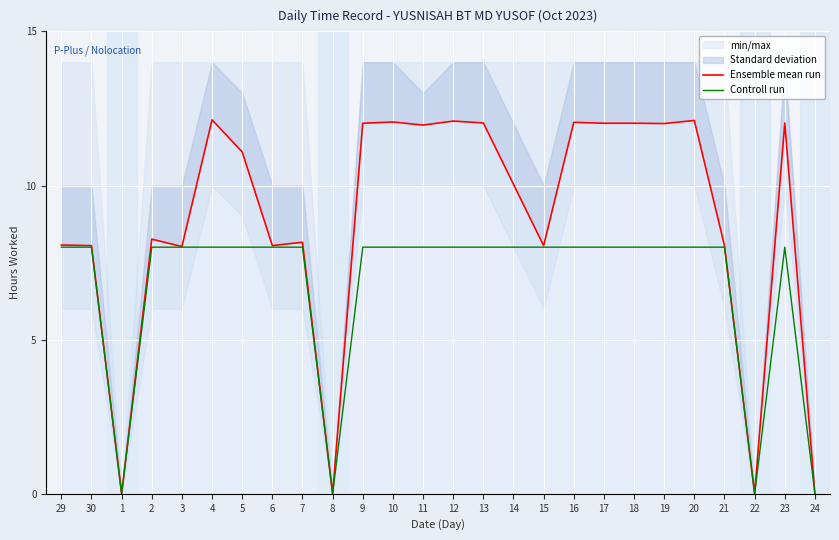

Reading left to right, what are all the values shown in this chart?

Ensemble mean run: 29=8.1	30=8.1	1=0.0	2=8.3	3=8.0	4=12.1	5=11.1	6=8.1	7=8.2	8=0.0	9=12.0	10=12.1	11=12.0	12=12.1	13=12.0	14=10.0	15=8.1	16=12.1	17=12.0	18=12.0	19=12.0	20=12.1	21=8.1	22=0.0	23=12.0	24=0.0
Controll run: 29=8.0	30=8.0	1=0.0	2=8.0	3=8.0	4=8.0	5=8.0	6=8.0	7=8.0	8=0.0	9=8.0	10=8.0	11=8.0	12=8.0	13=8.0	14=8.0	15=8.0	16=8.0	17=8.0	18=8.0	19=8.0	20=8.0	21=8.0	22=0.0	23=8.0	24=0.0